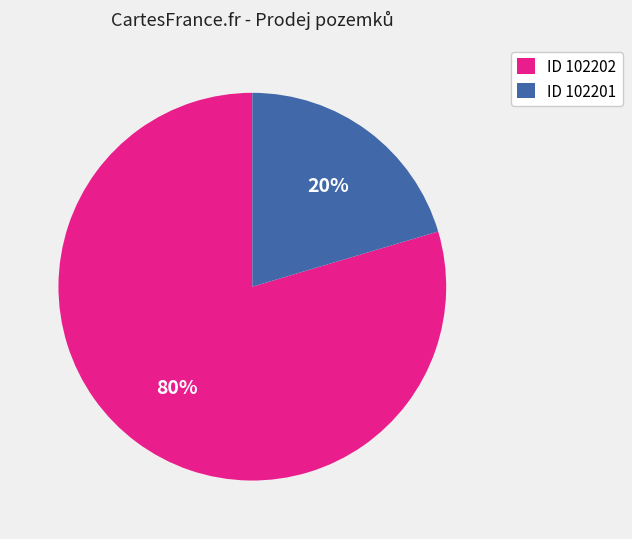

To the nearest percent, what is the combined percentage of ID 102201 and ID 102202?

100%